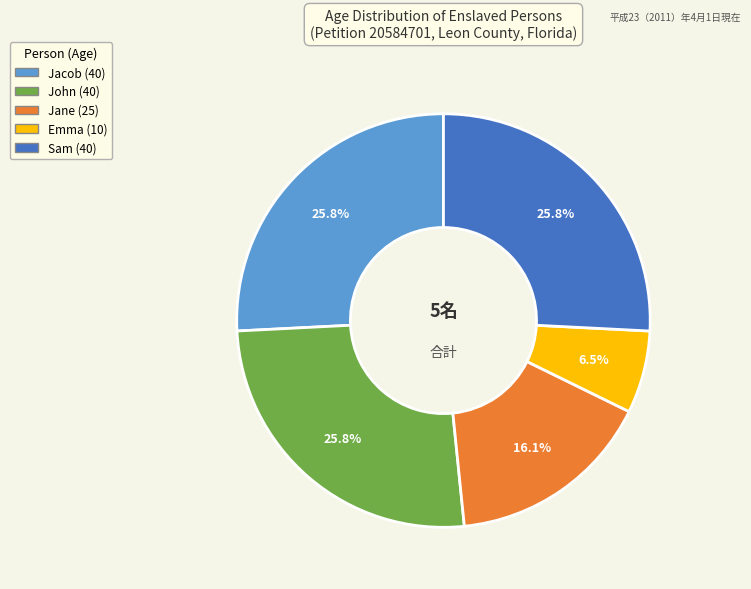

What percentage is the John (40) slice, to the nearest percent?

26%